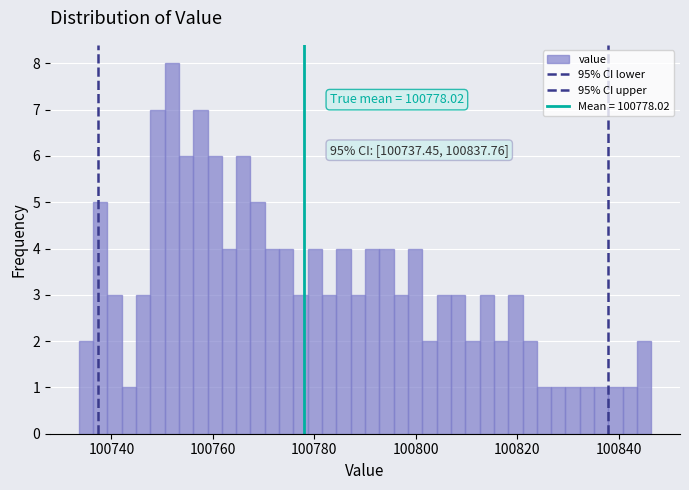

Read against the x-axis, roughly where is the centre of the tallest bar?

100752